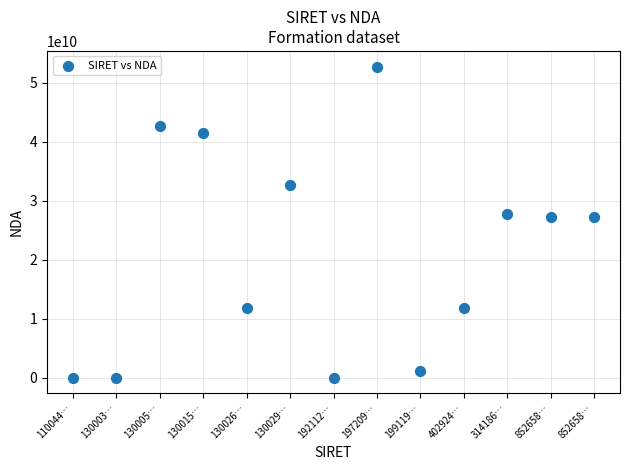

What is the range of Y values (max minus min)?

52720107272